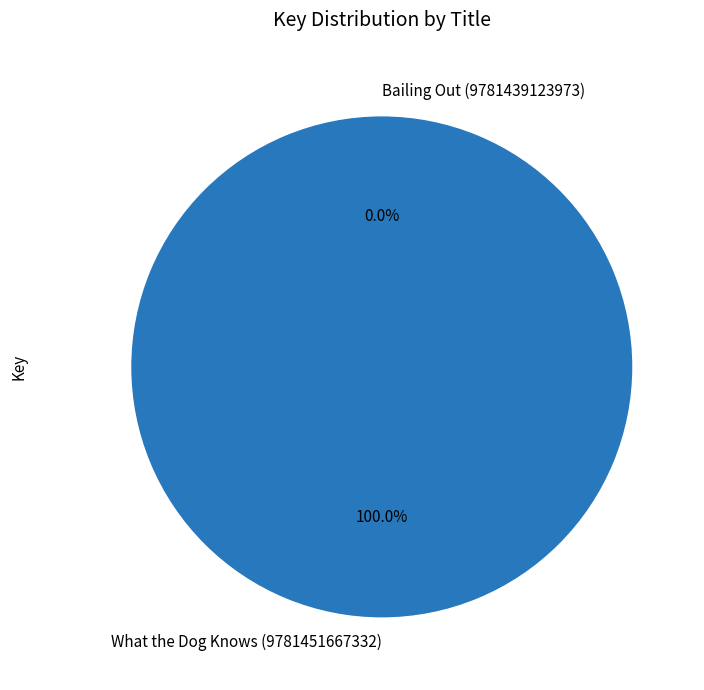

How many slices are in this pie chart?

2